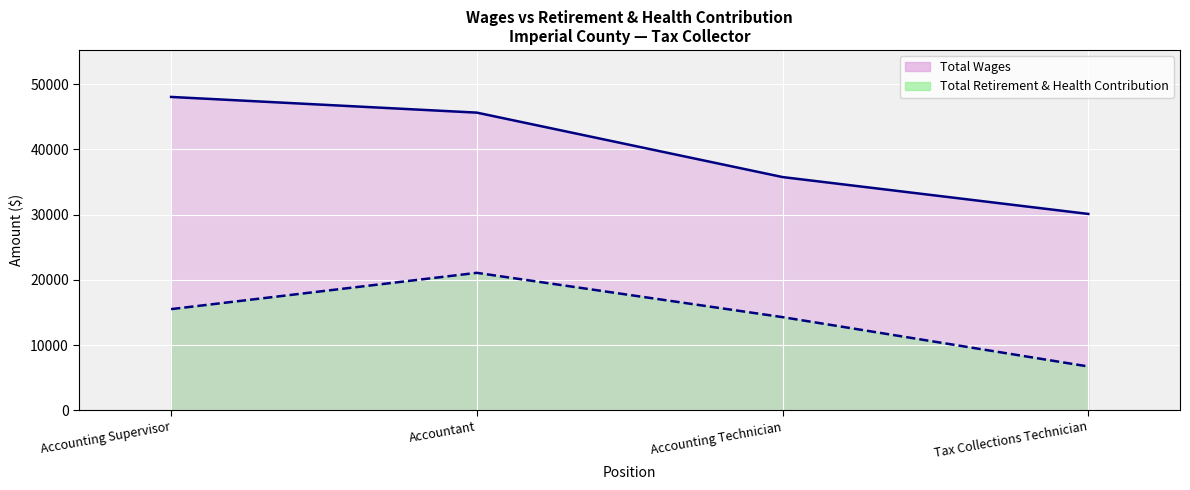

True or false: Total Wages and Total Retirement & Health Contribution cross at least once.

False